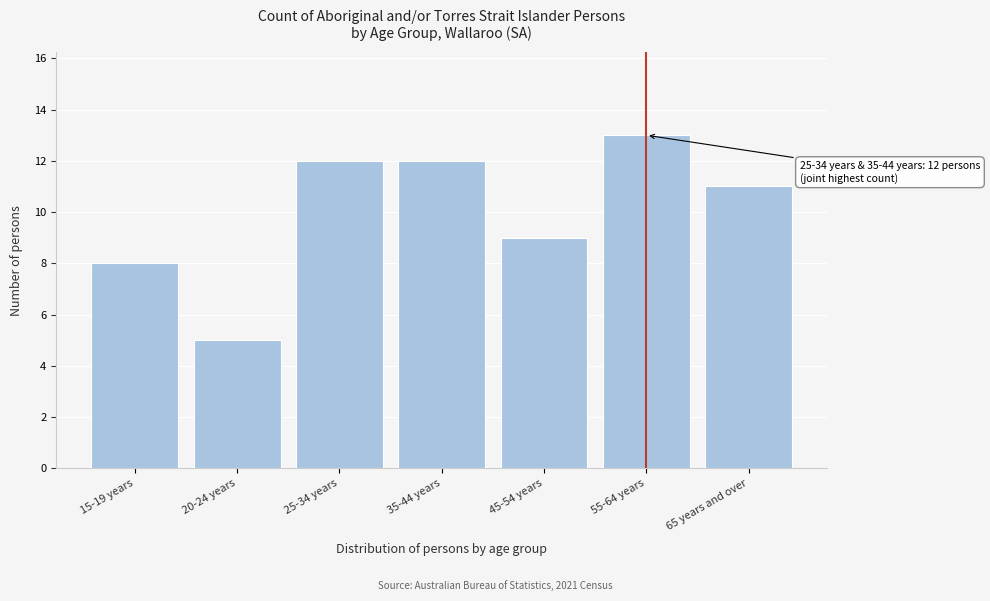

Reading right to left, extract all data points from this chart.

65 years and over=11	55-64 years=13	45-54 years=9	35-44 years=12	25-34 years=12	20-24 years=5	15-19 years=8